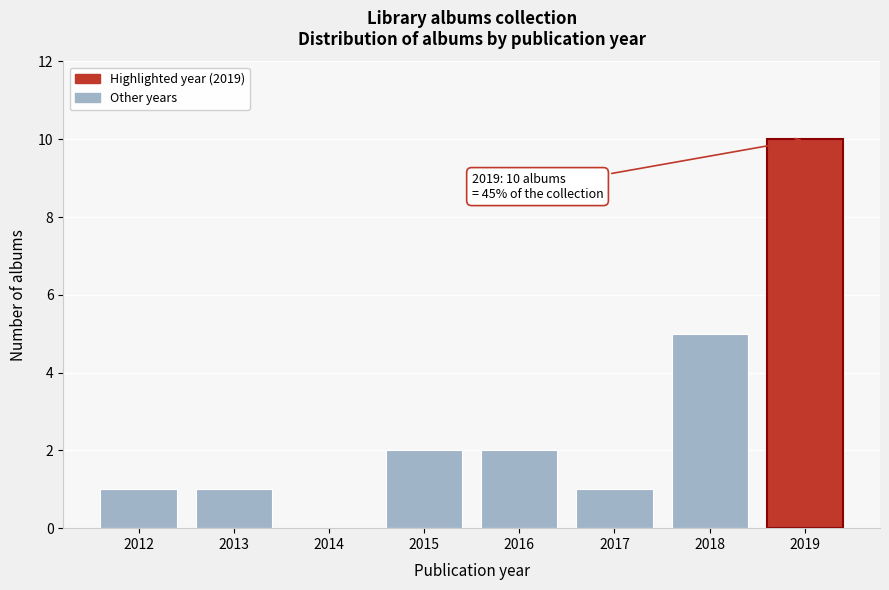

Over which range of the x-axis is the bar tallest?

2018.5 to 2019.5